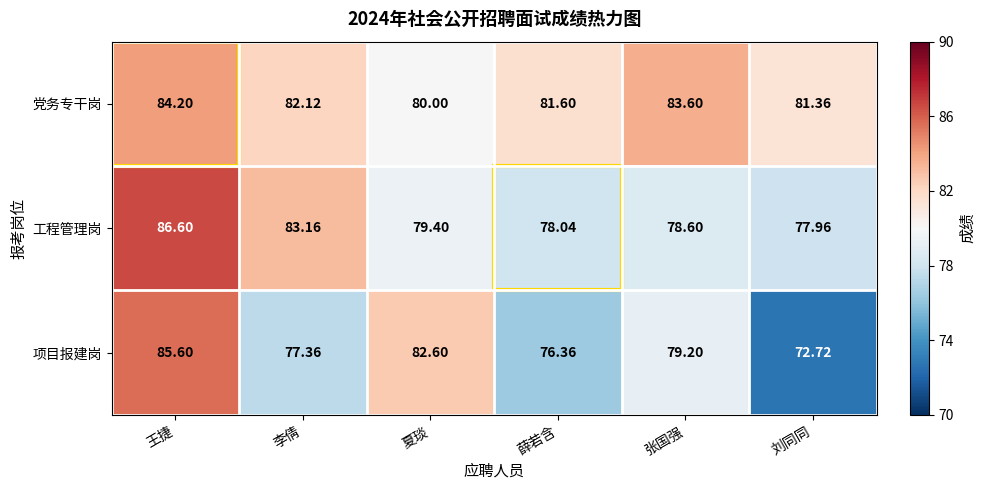

Which series has the widest spread of values?

项目报建岗